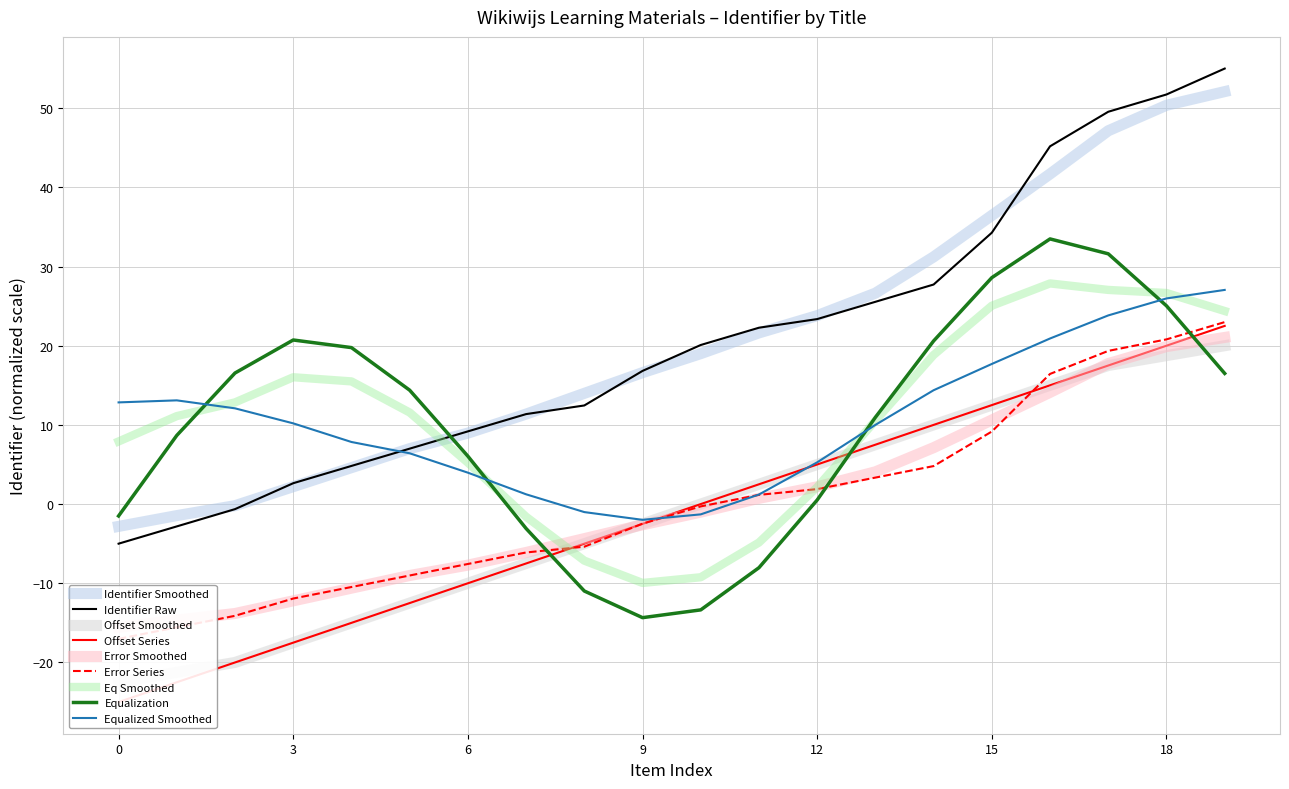

True or false: Identifier Trend has more than 0 interior local peaks.

False